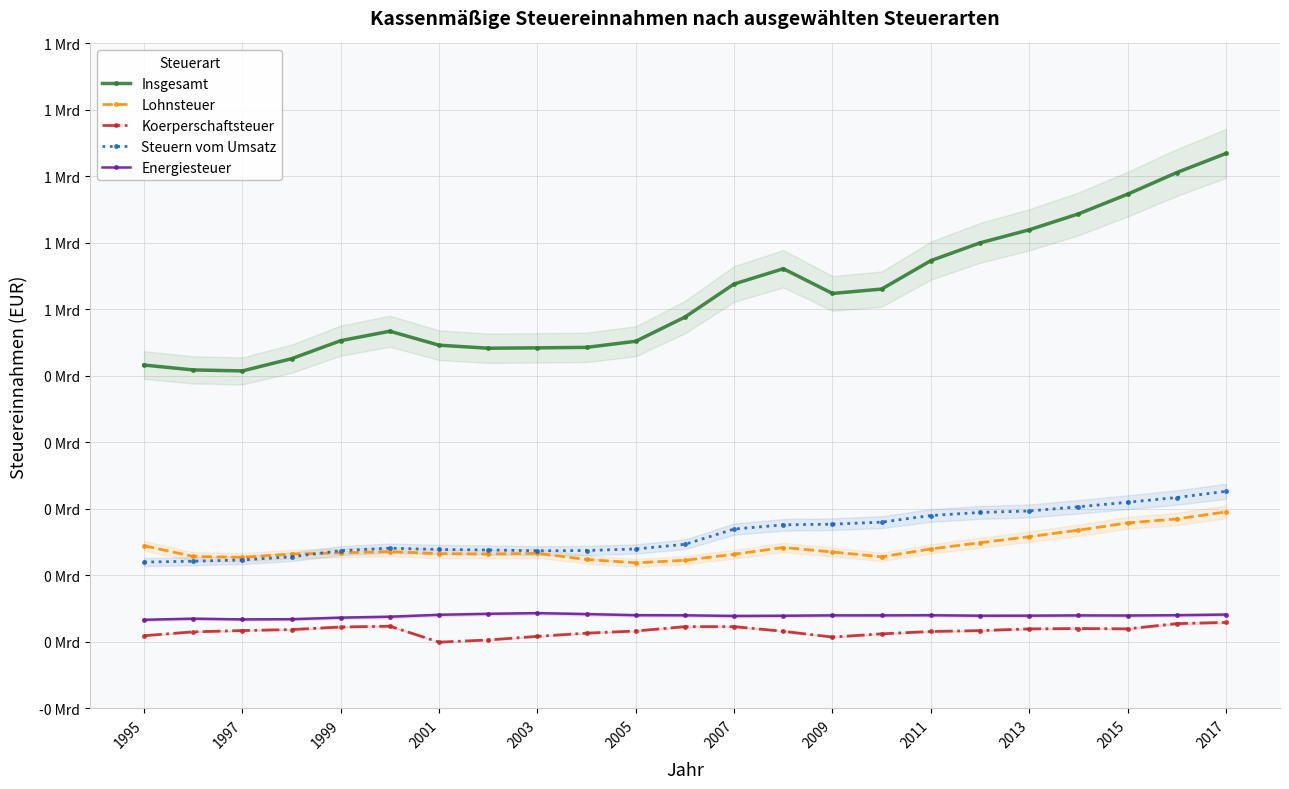

At how many categories does at least one series exceed 0?

23